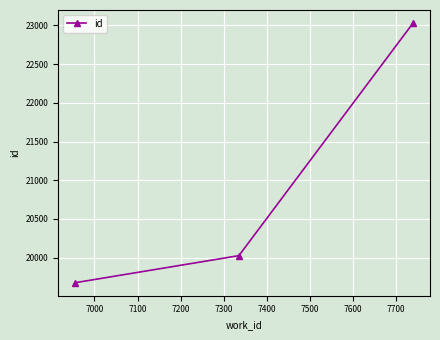

How many data points does each series have?

3